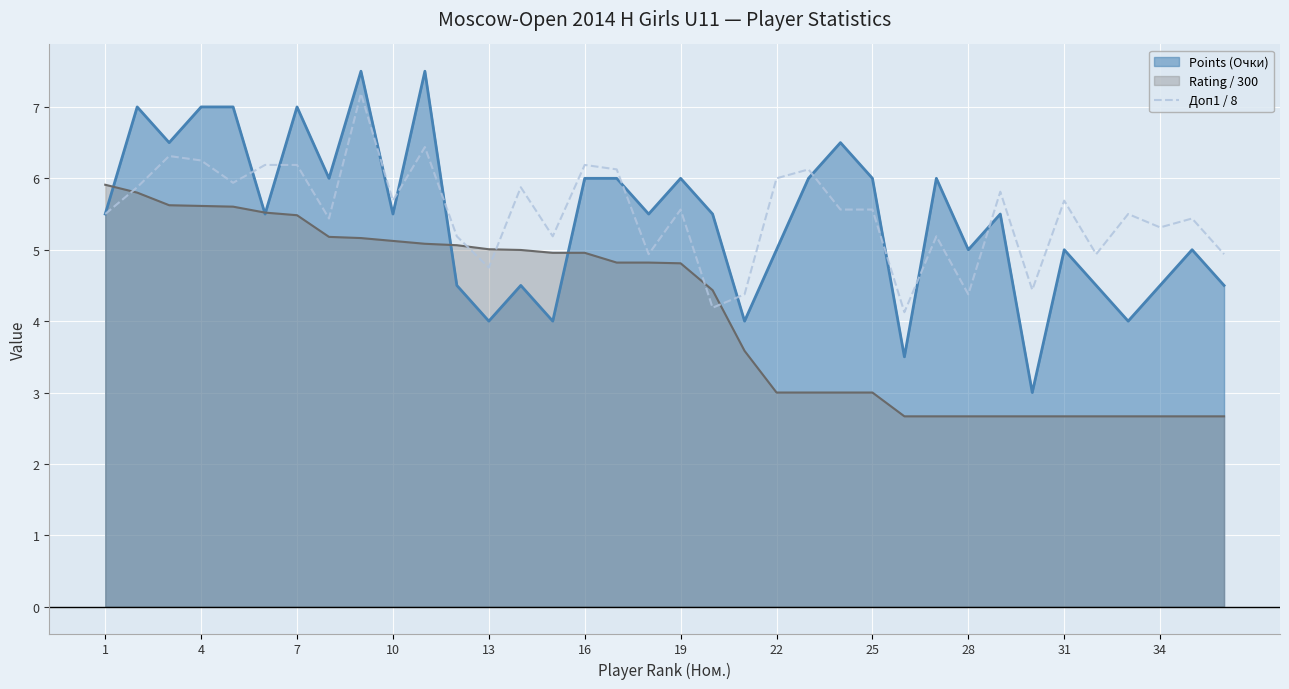

What is the lowest value of the Points (Очки) series?

3.0